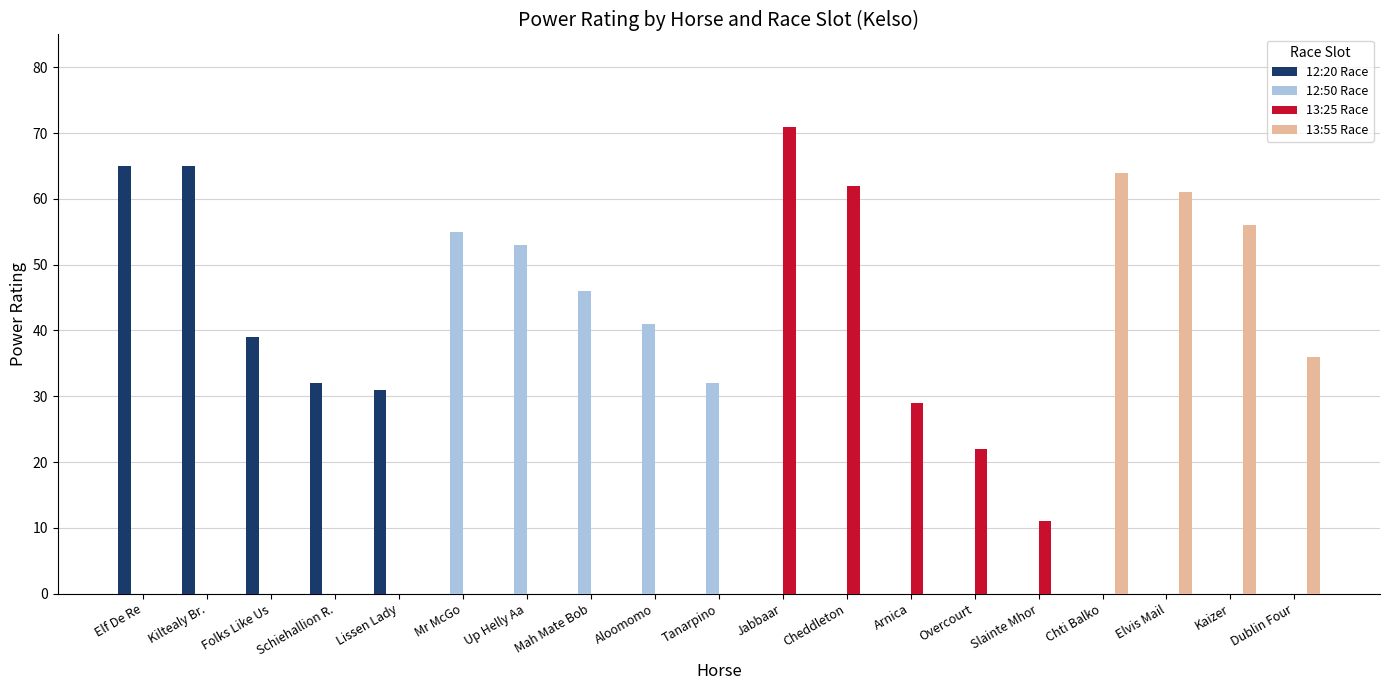

What is the greatest value displayed?

71